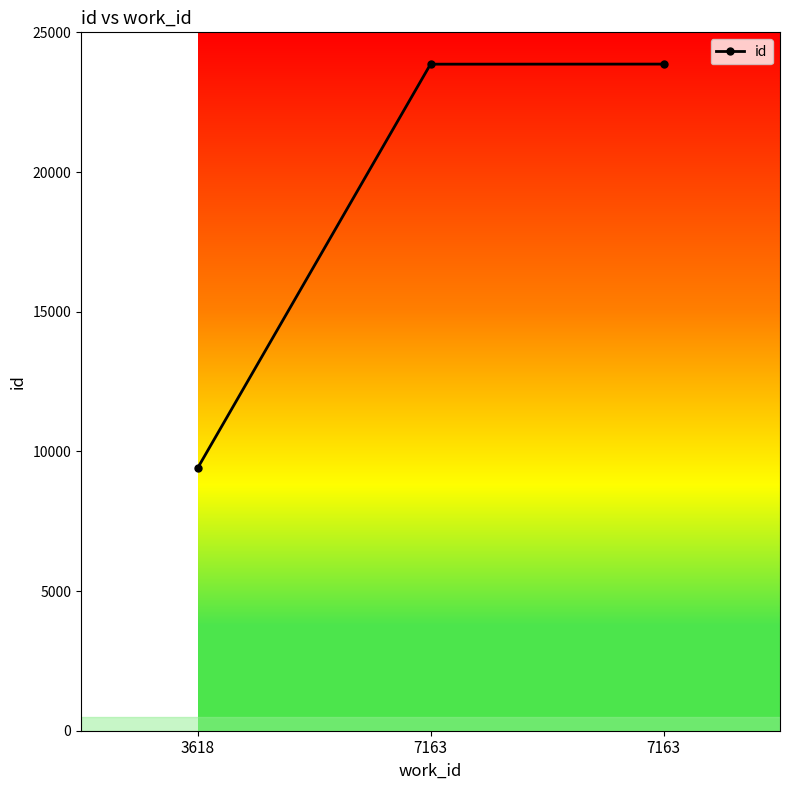

How many lines are shown in the chart?

1